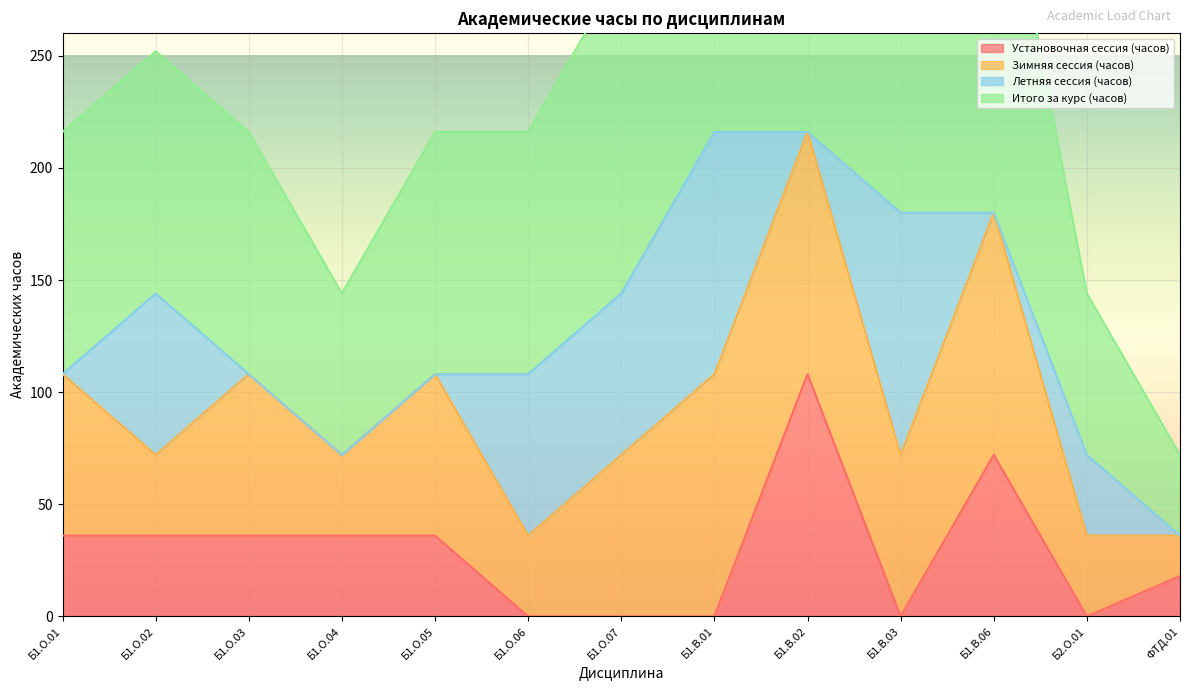

How many values in Установочная сессия (часов) are above zero?

8